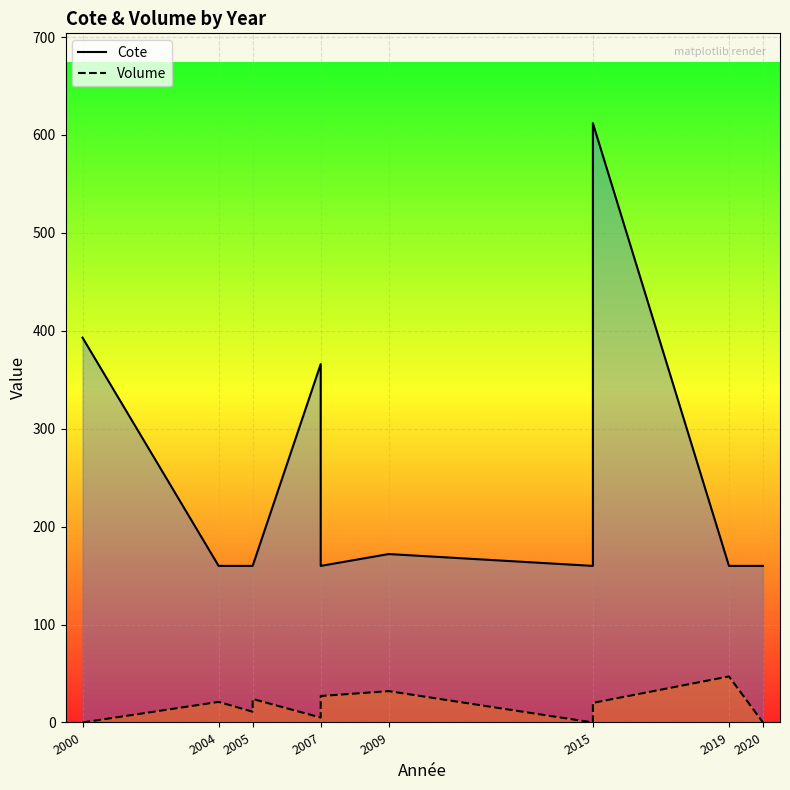

True or false: Volume and Cote intersect in this chart.

False